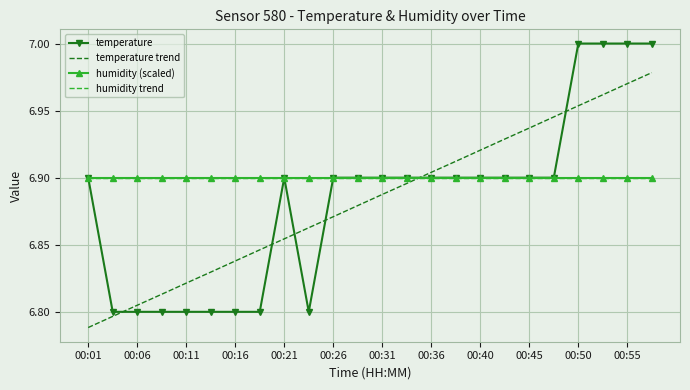

What is the sum of all temperature values?

165.2